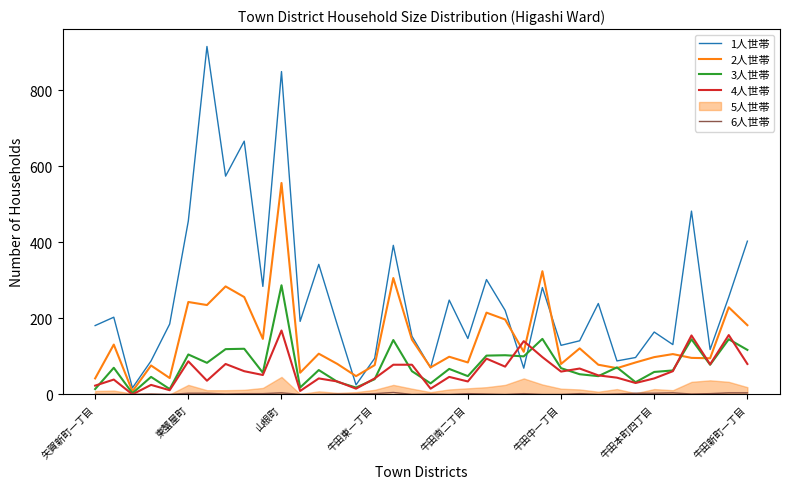

Is it true that 1人世帯 equals 70 at 18?

True